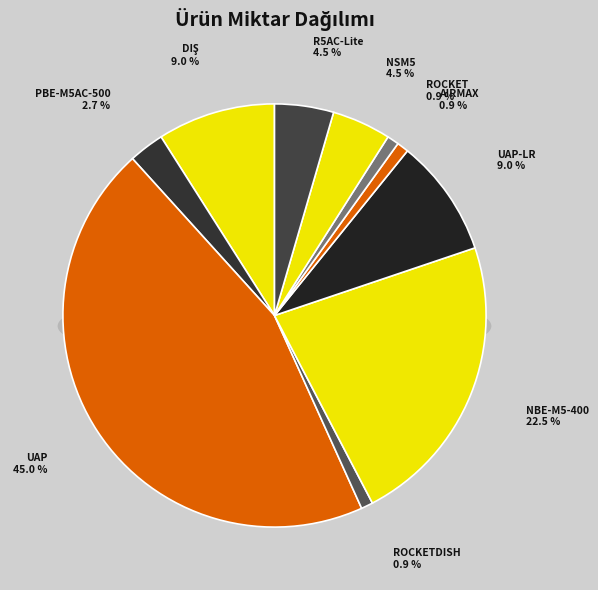

To the nearest percent, what portion does UBI ROCKETDISH 5G34 represent?

1%